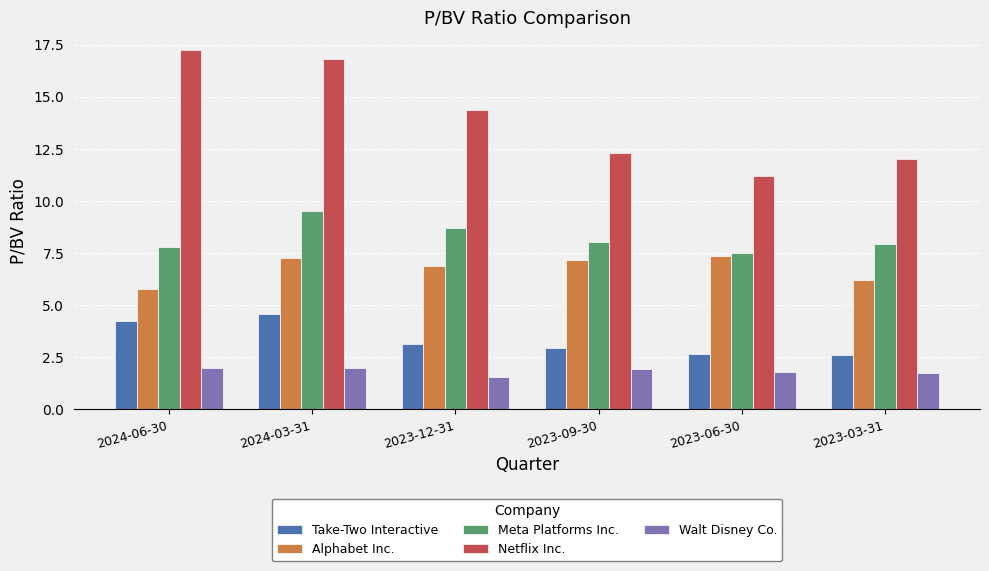

True or false: Netflix Inc. has a value of 12.0 at 2023-03-31.

True